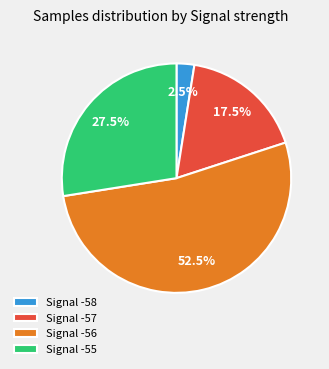

Do Signal -56 and Signal -58 together represent more than half of the pie?

Yes